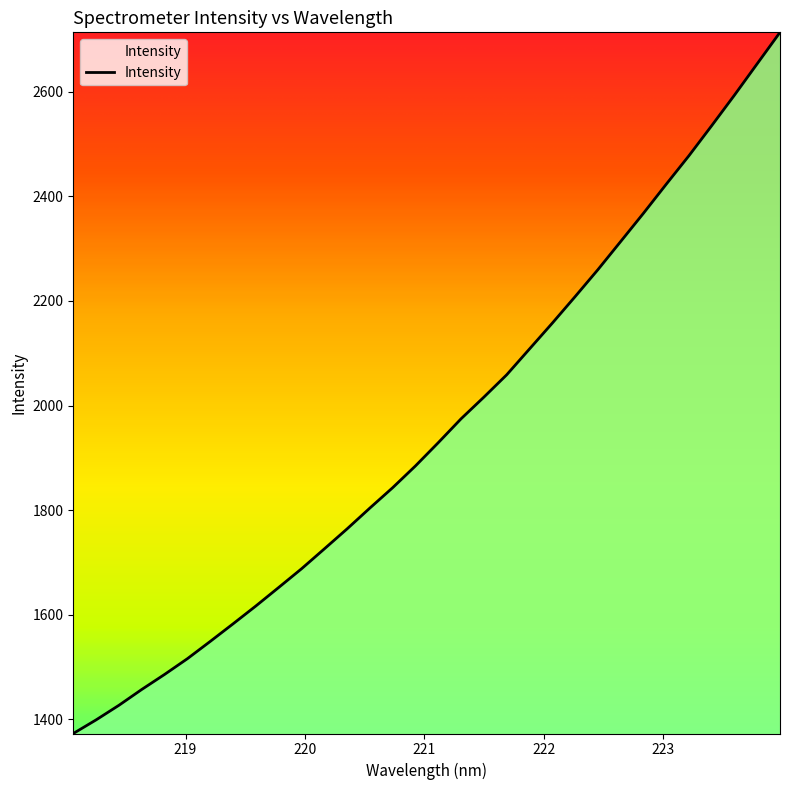

What is the minimum value shown in the chart?

1373.0